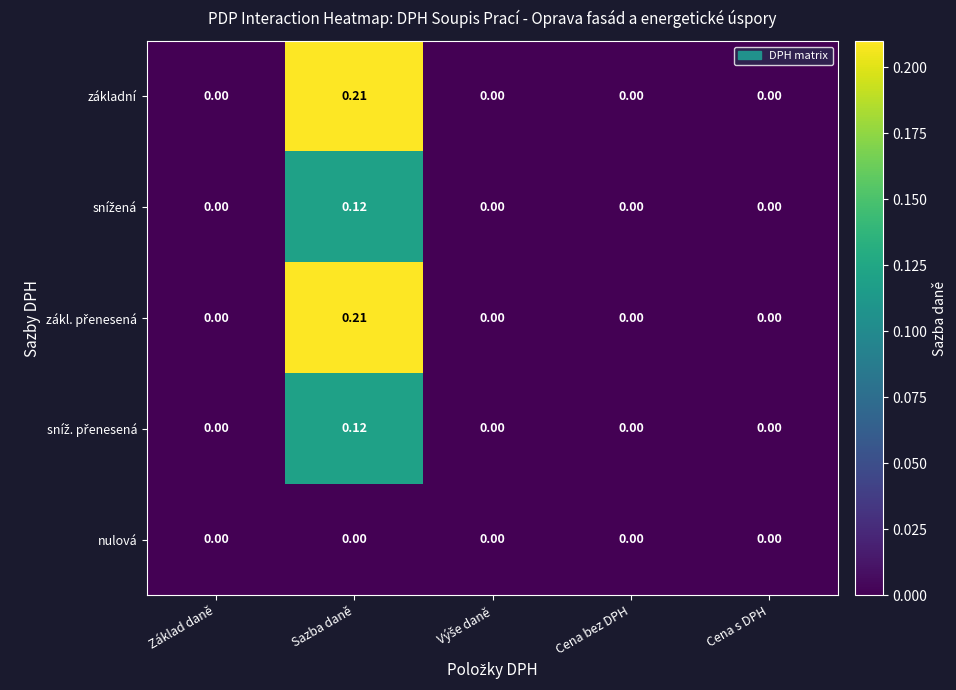

At which category is the sum across all series the highest?

Sazba daně